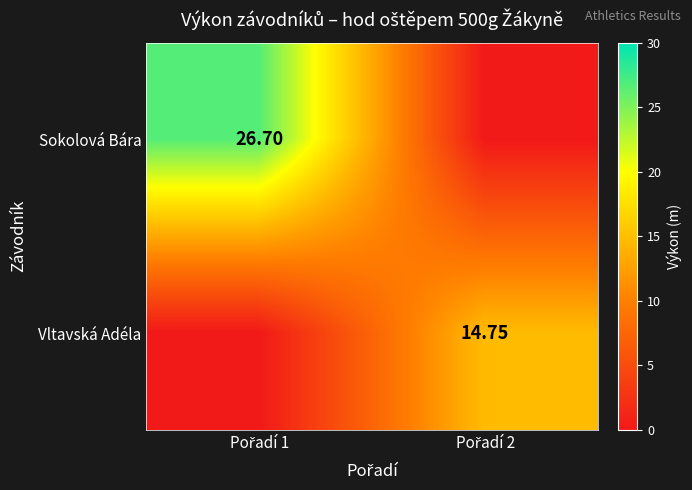

What is the sum of all Vltavská Adéla values?

14.8